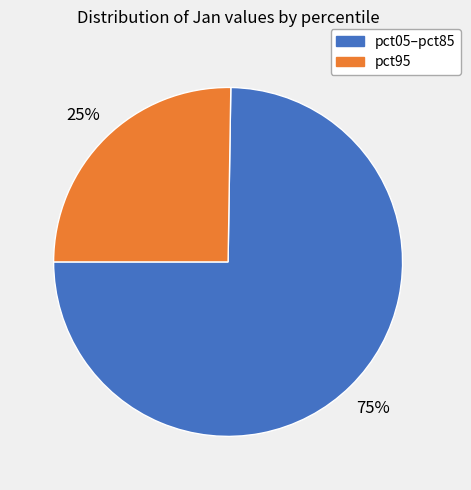

Is there any slice that represents more than half of the pie?

Yes